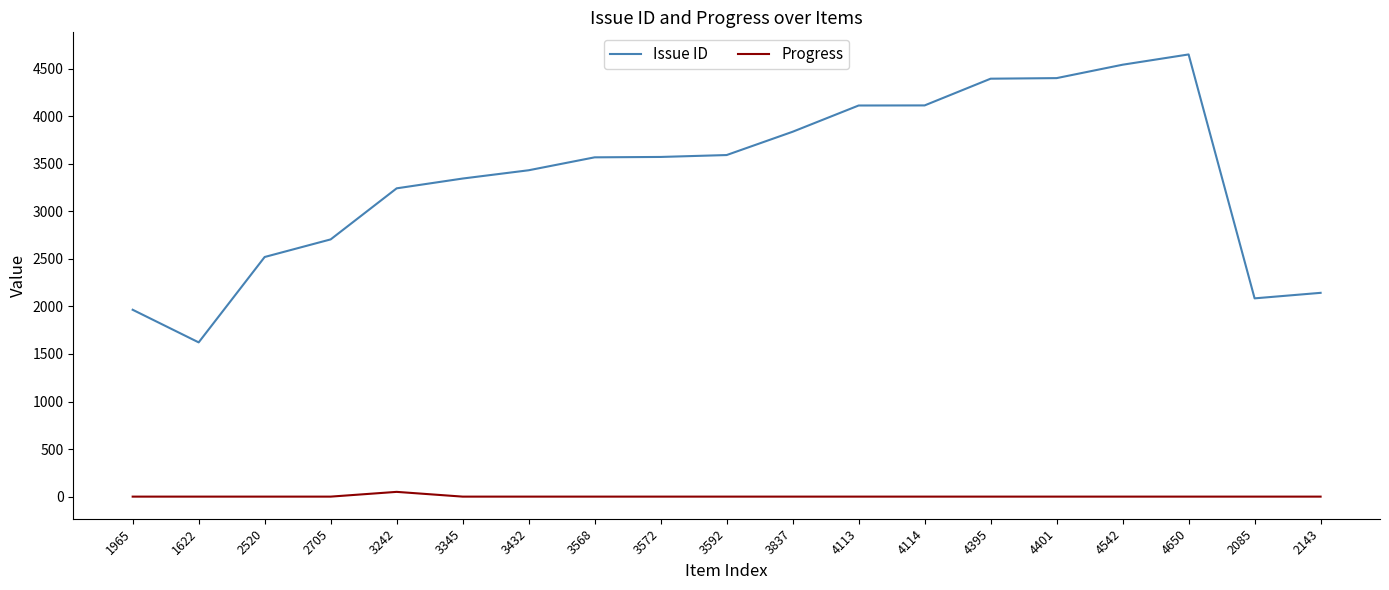

What is the difference between the maximum and minimum values in the Issue ID series?

3028